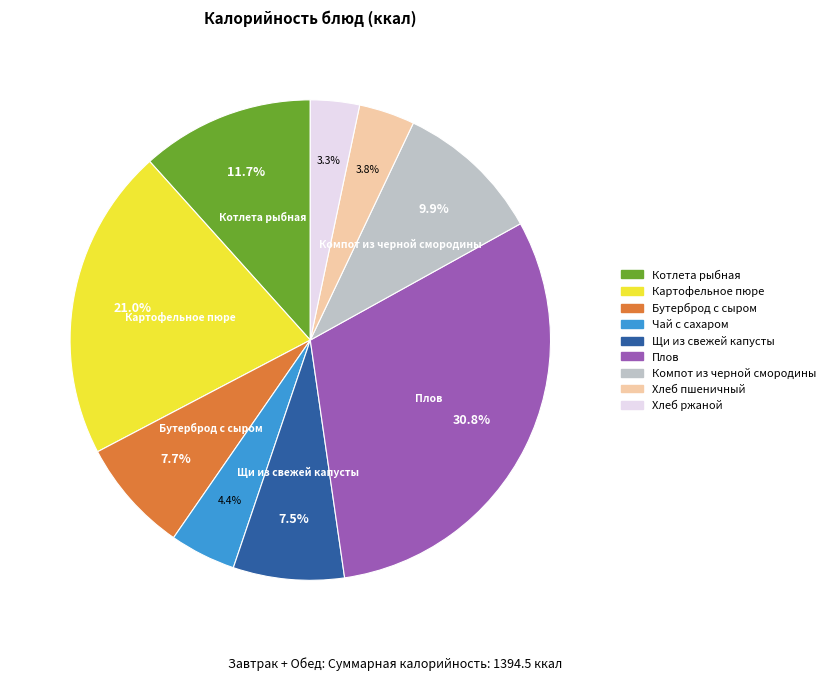

To the nearest percent, what is the combined percentage of Хлеб ржаной and Чай с сахаром?

8%